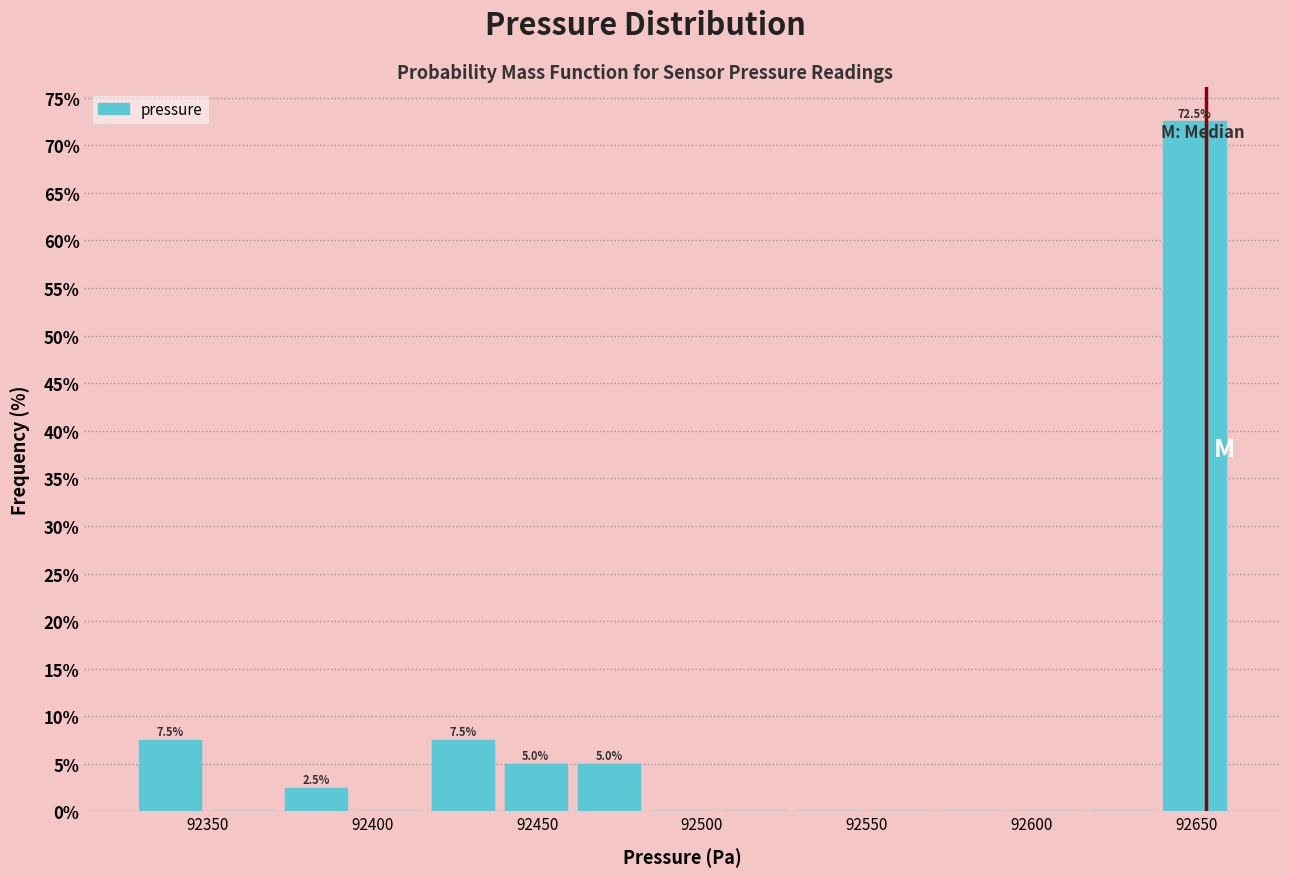

Over which range of the x-axis is the bar tallest?

92640 to 92660